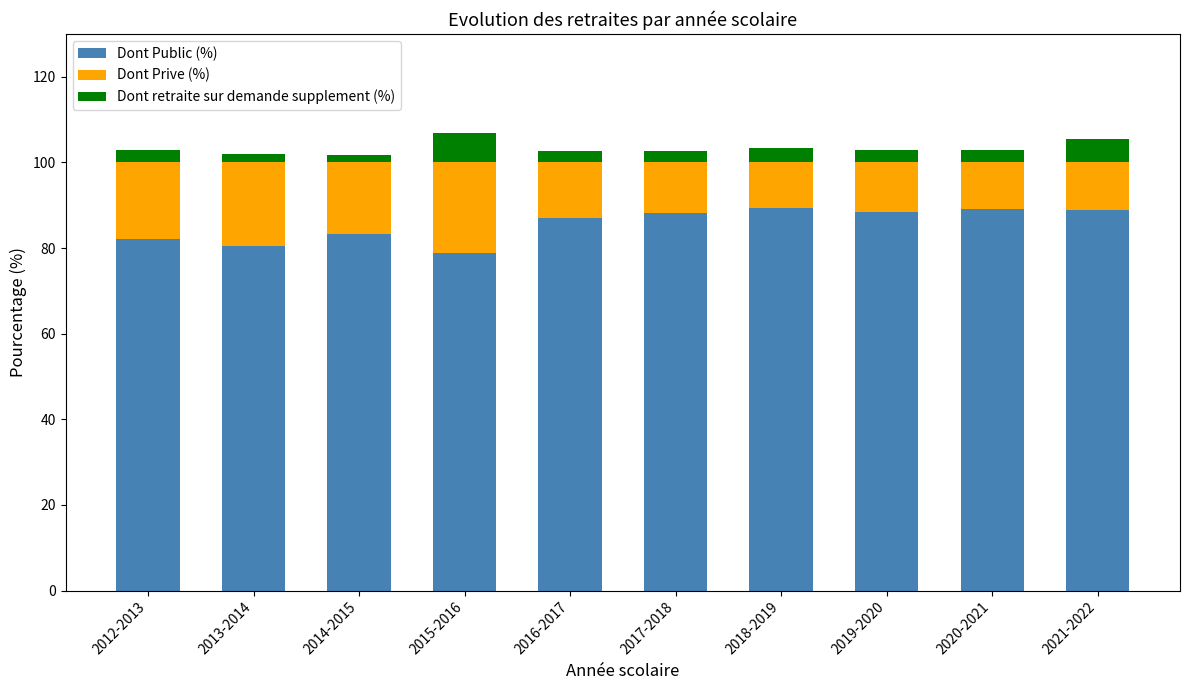

What is the lowest value of the Dont Public (%) series?

78.8